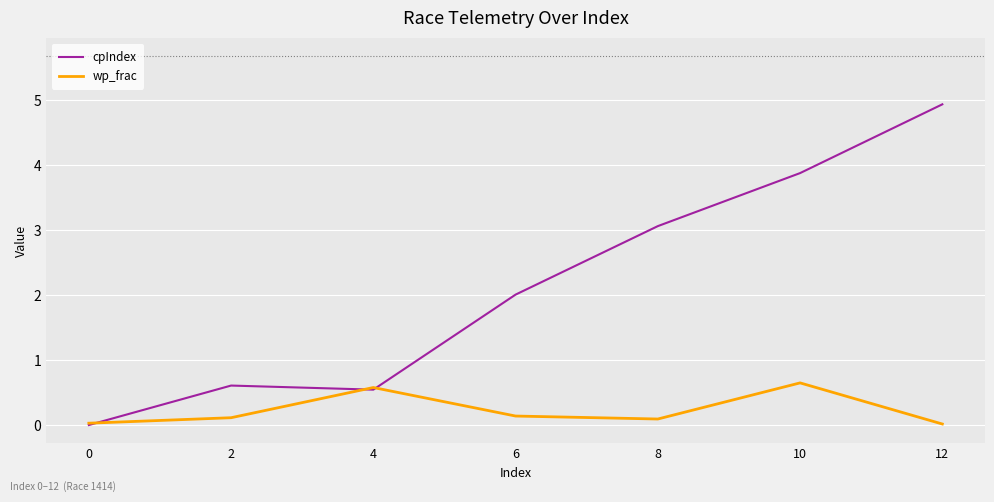

Which series has the largest total across all categories?

cpIndex